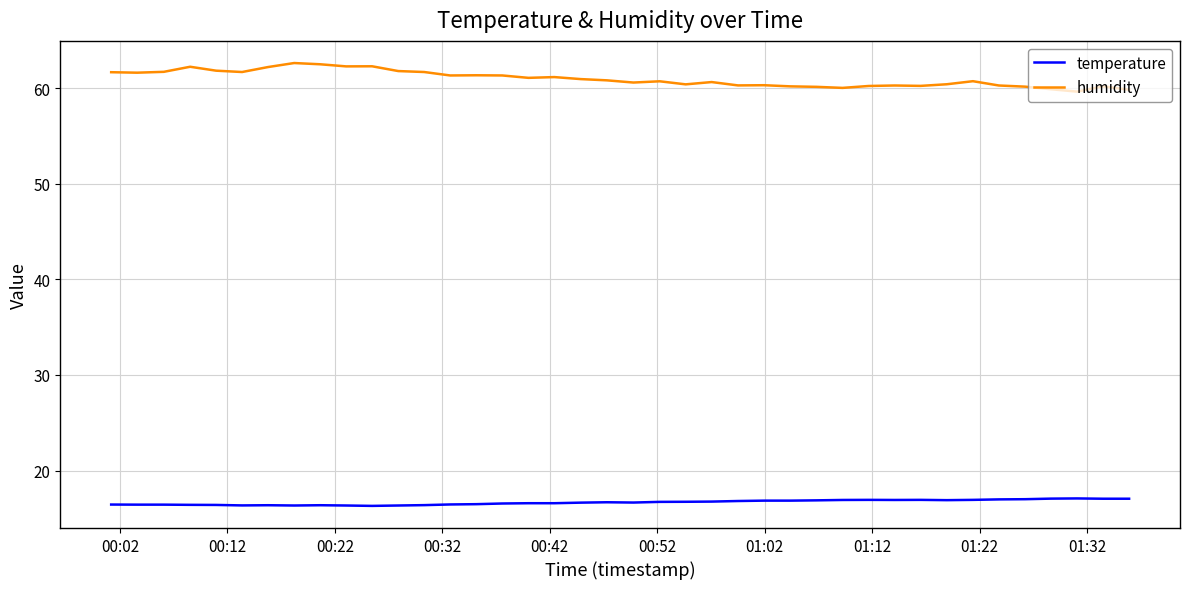

Is this an area chart (filled region under the line)?

No